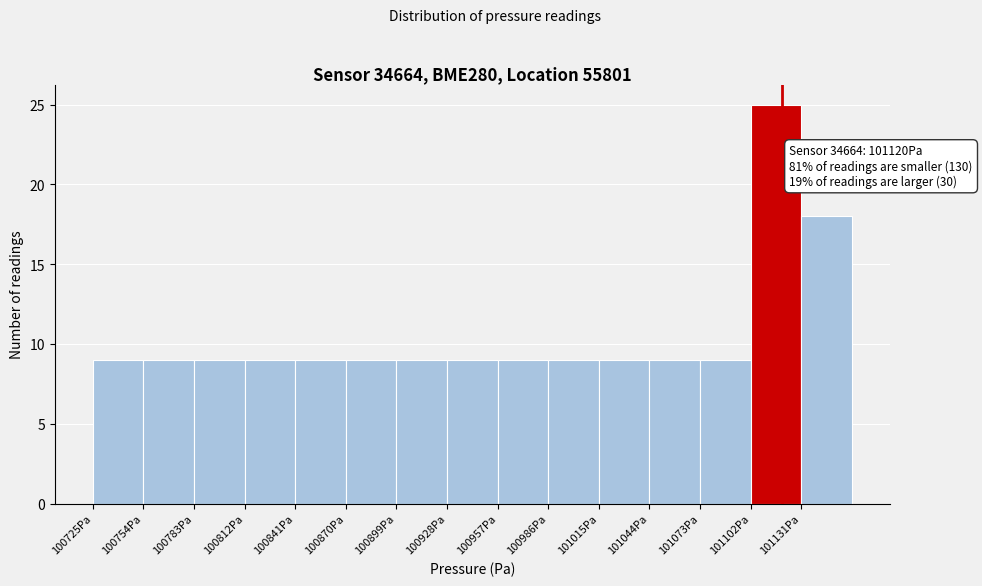

Which range on the x-axis has the tallest bar?

101100 to 101130